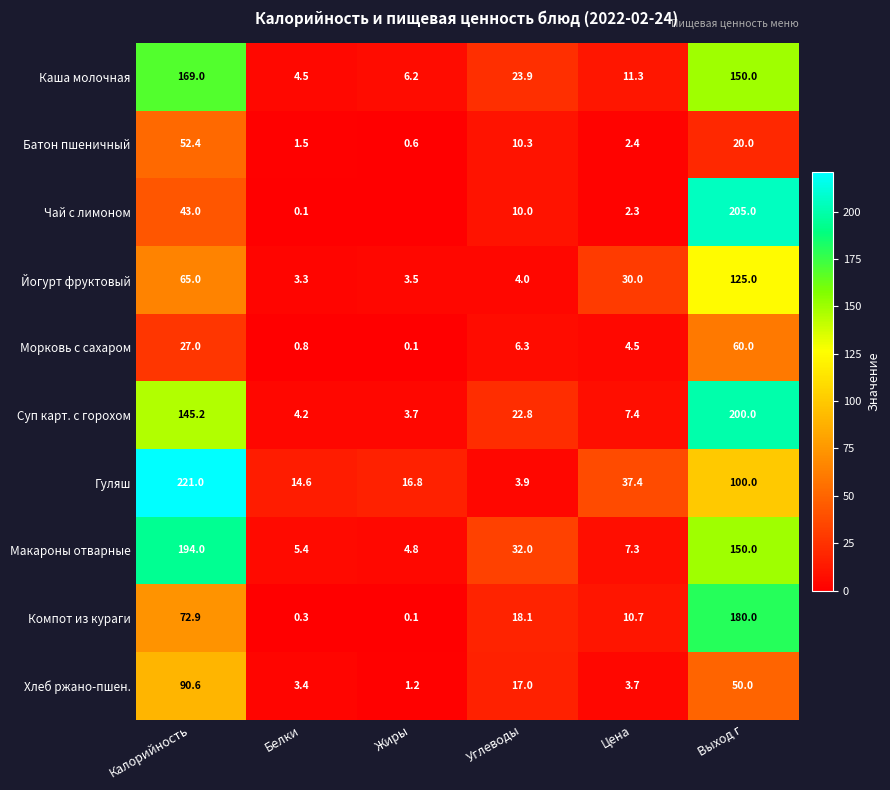

Between Выход г and Белки, which is larger?

Выход г